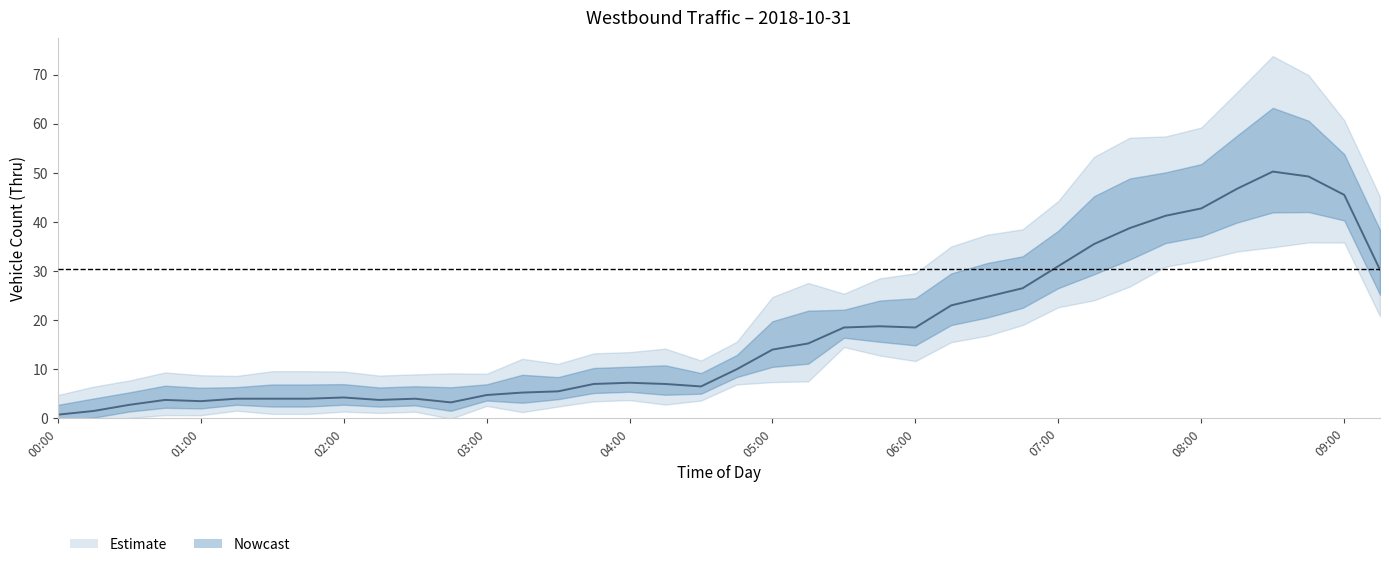

Between 03:15 and 06:15, which is larger?

06:15